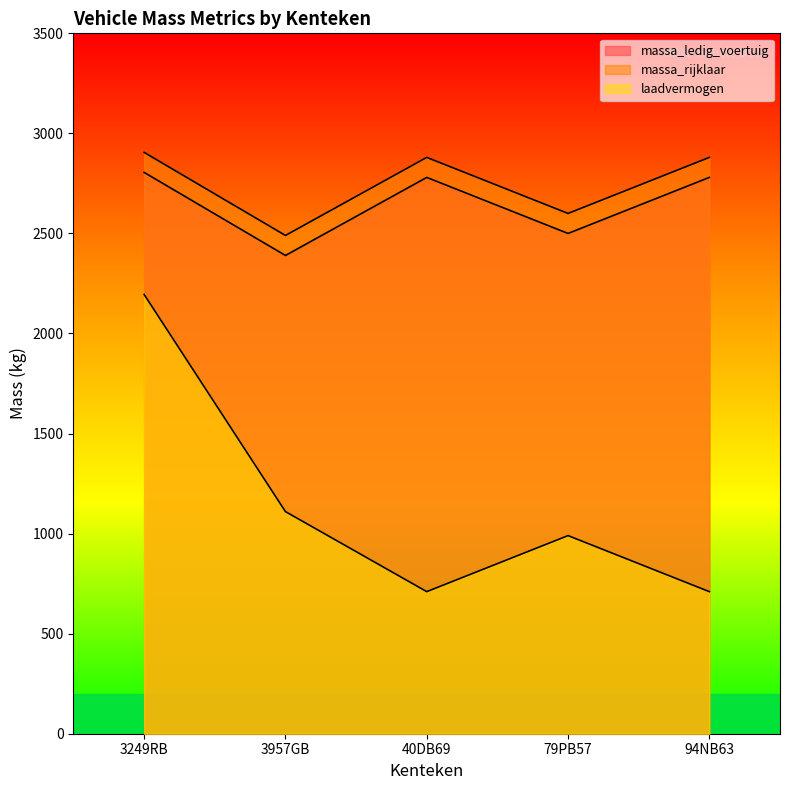

What is the difference between the maximum and minimum values in the laadvermogen series?

1485